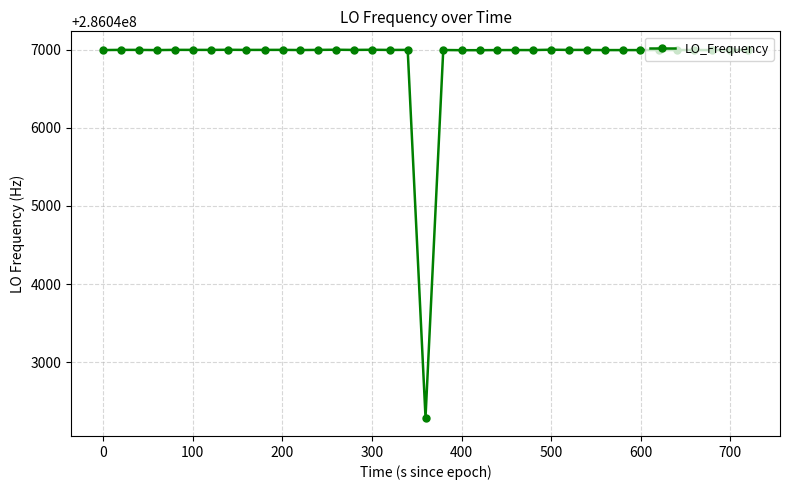

What is the value of the 29th point from the left?

286046998.2